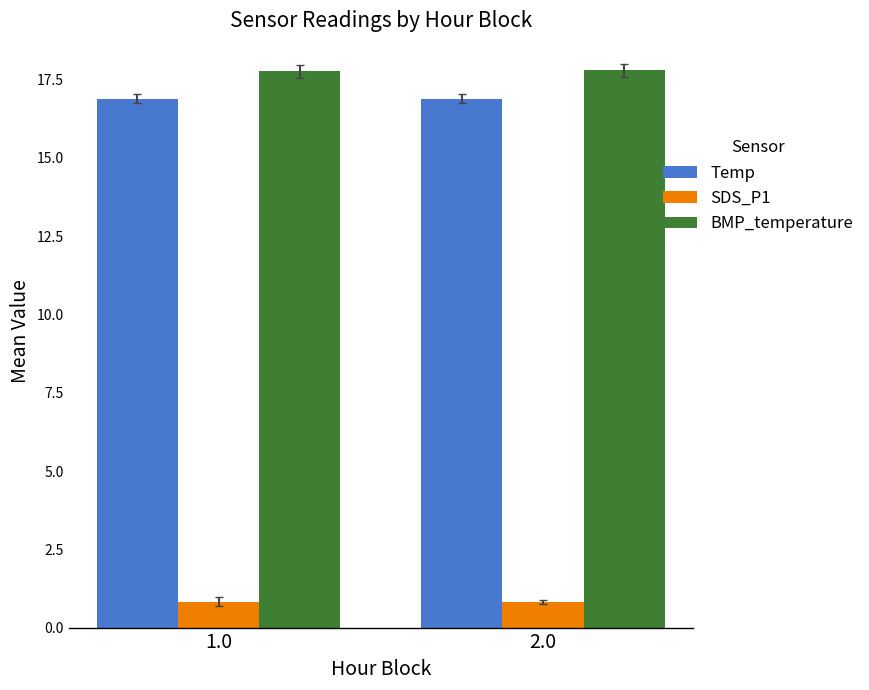

Is the value of Temp at 2.0 greater than the value of BMP_temperature at 1.0?

No